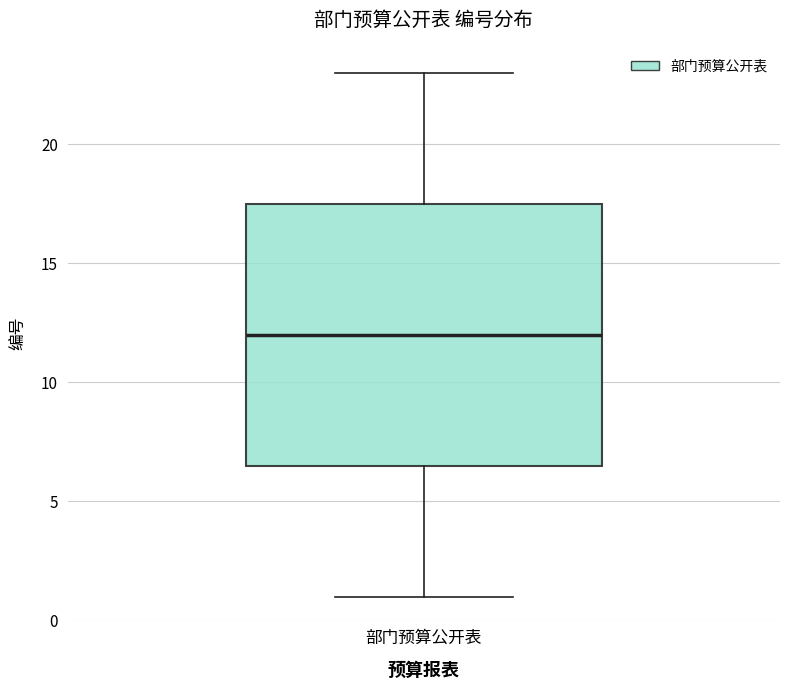

Read this box plot against the y-axis: the position of the median line, the range covered by the box, and the ends of both whiskers. The values are not printed on the chart, so give them approximately, as read against the axis.

median 12.0, box 6.5 to 17.5, whiskers 1.0 to 23.0